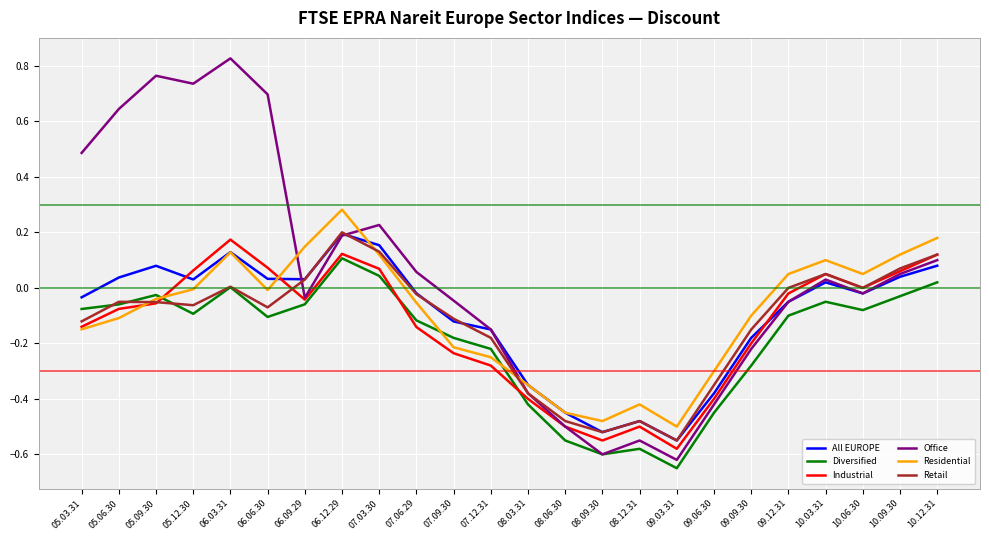

Which series changed the most between 07.12.31 and 10.12.31?

Residential